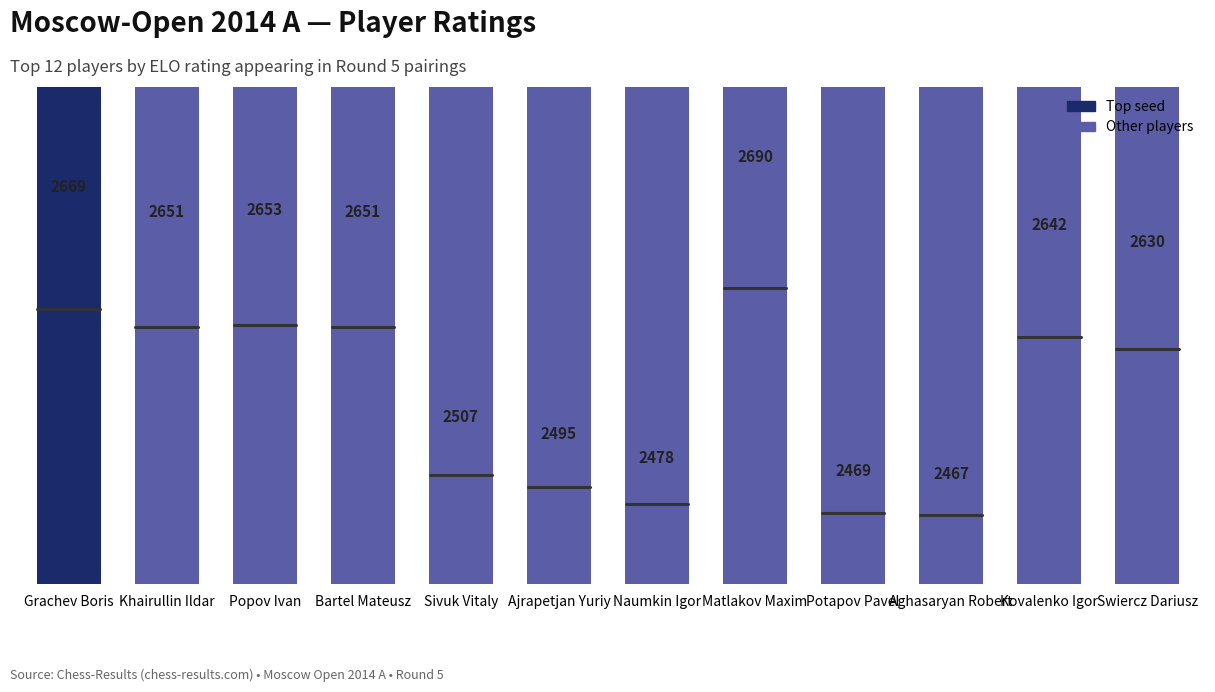

How many values are below 2642?

6